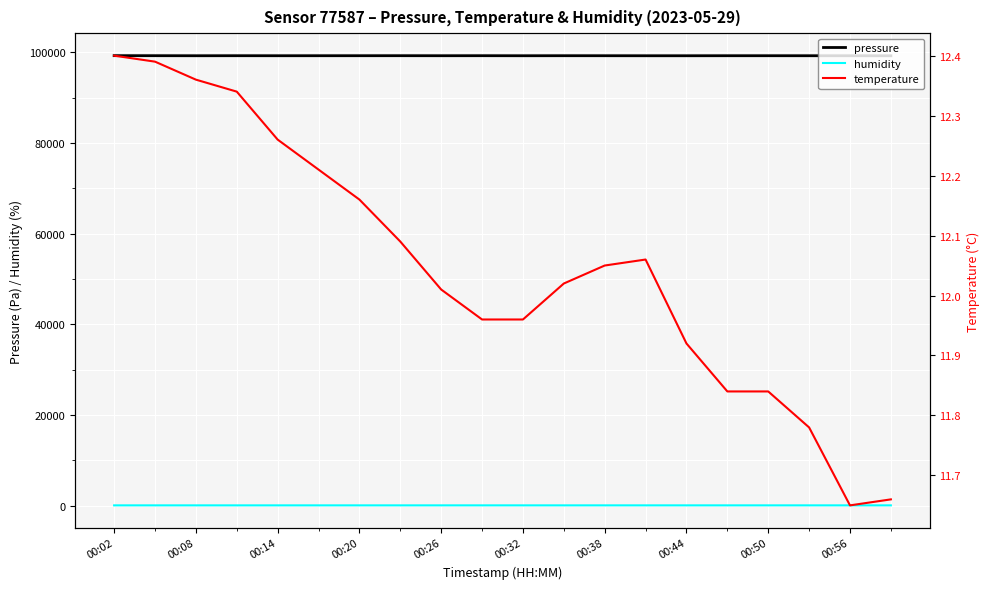

Rank the series by their maximum value, from lowest to highest.

temperature, humidity, pressure